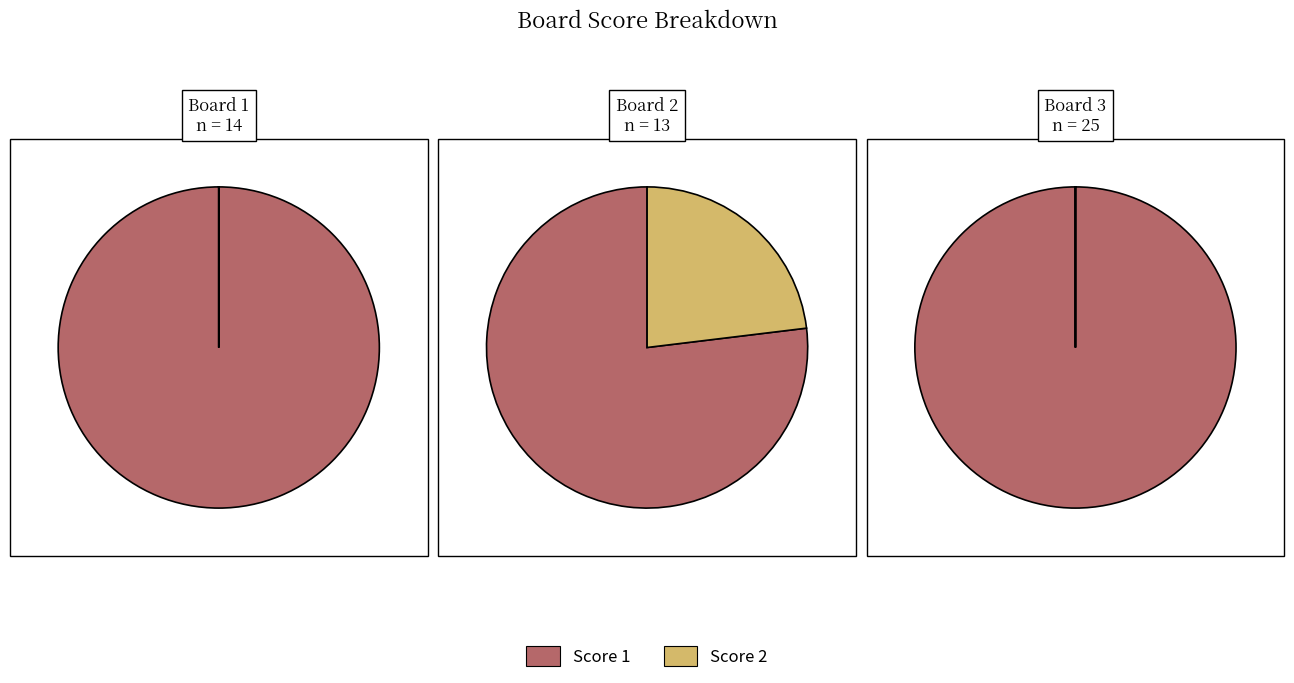

Which slice is the smallest?

2